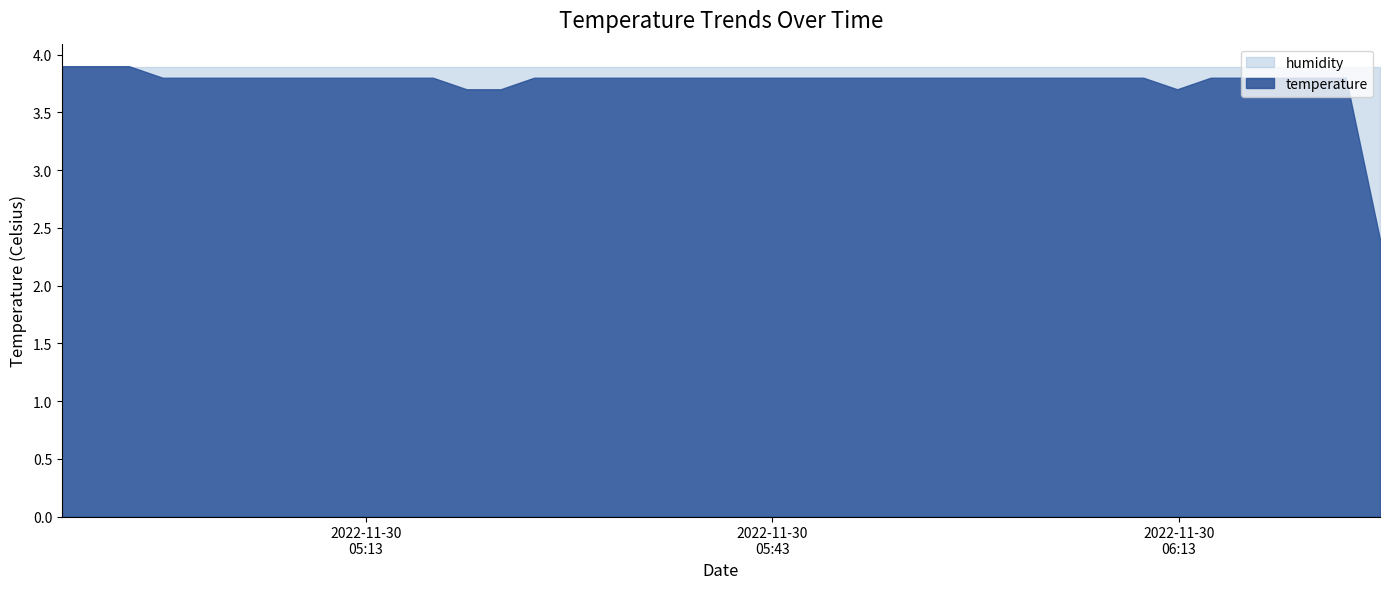

True or false: temperature and humidity intersect in this chart.

False